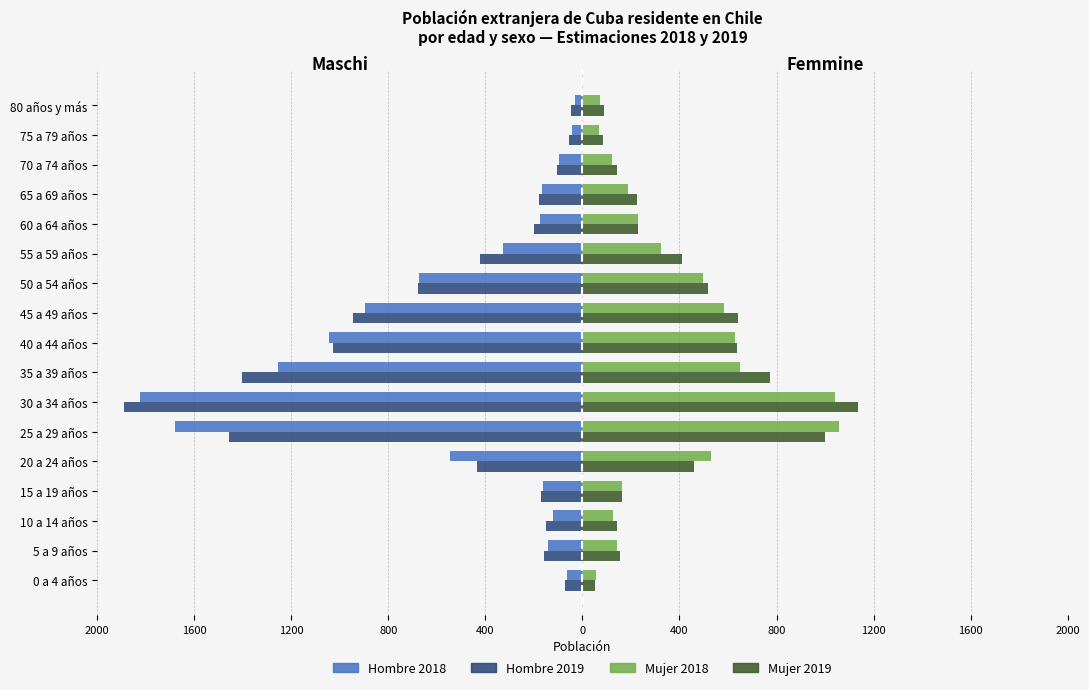

What are all the series names shown in the legend?

Hombre 2018, Hombre 2019, Mujer 2018, Mujer 2019